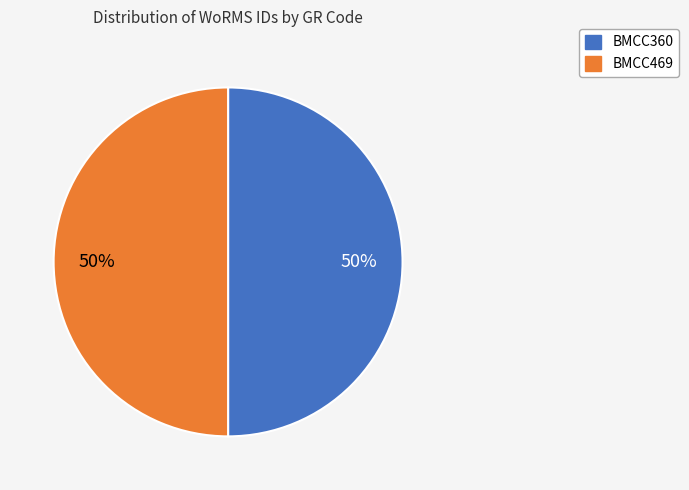

What is the ratio of the value at BMCC360 to the value at BMCC469?

1.0